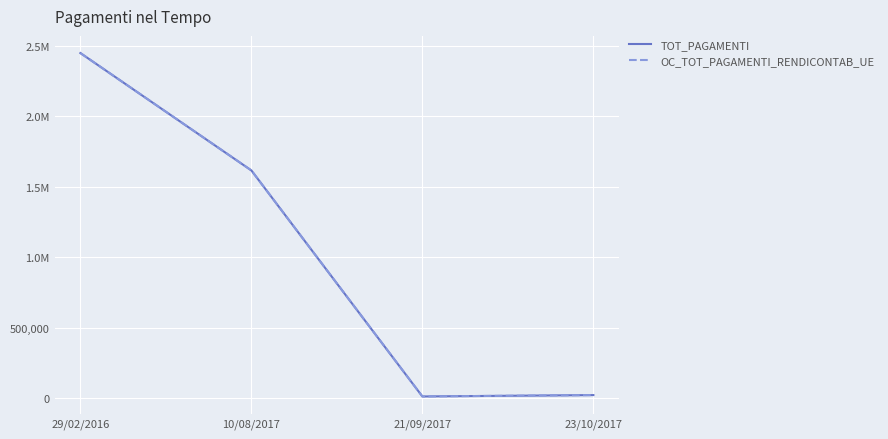

Does the chart have visible grid lines?

Yes